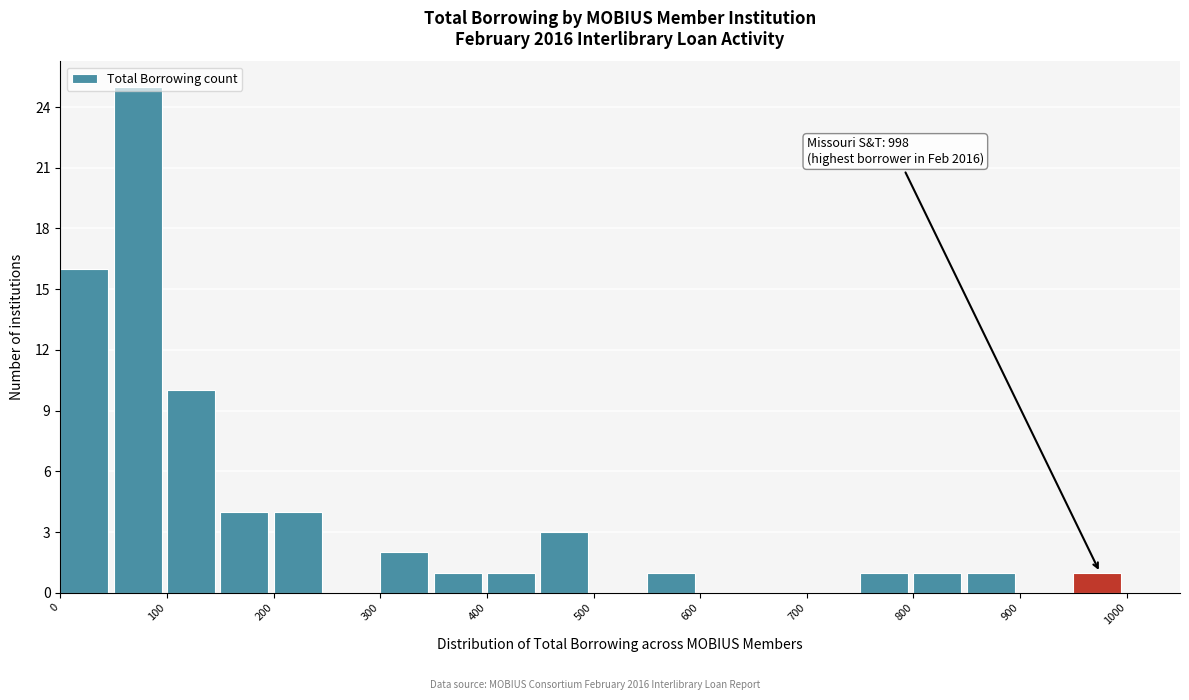

Over which range of the x-axis is the bar tallest?

50 to 100